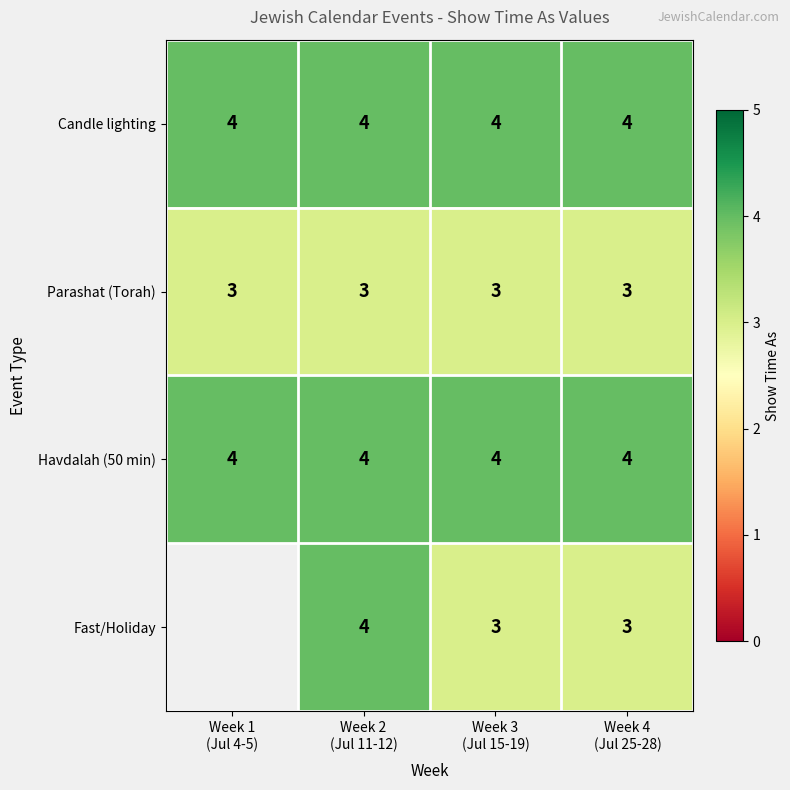

At which category does the chart reach its peak across all series?

Week 1
(Jul 4-5)